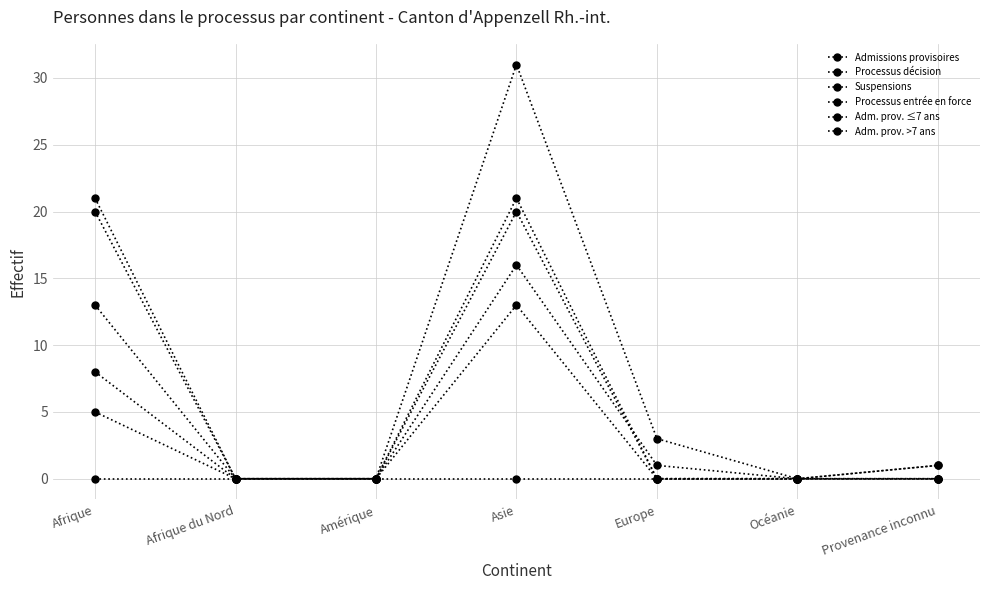

Rank the categories by Suspensions value from highest to lowest.

Afrique, Afrique du Nord, Amérique, Asie, Europe, Océanie, Provenance inconnu